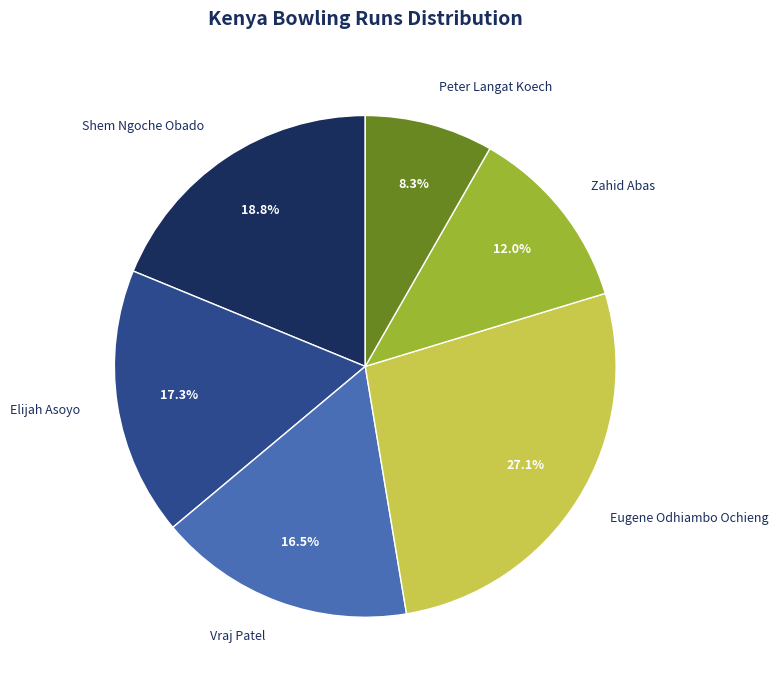

To the nearest percent, what is the difference between the Elijah Asoyo and Zahid Abas slice percentages?

5%